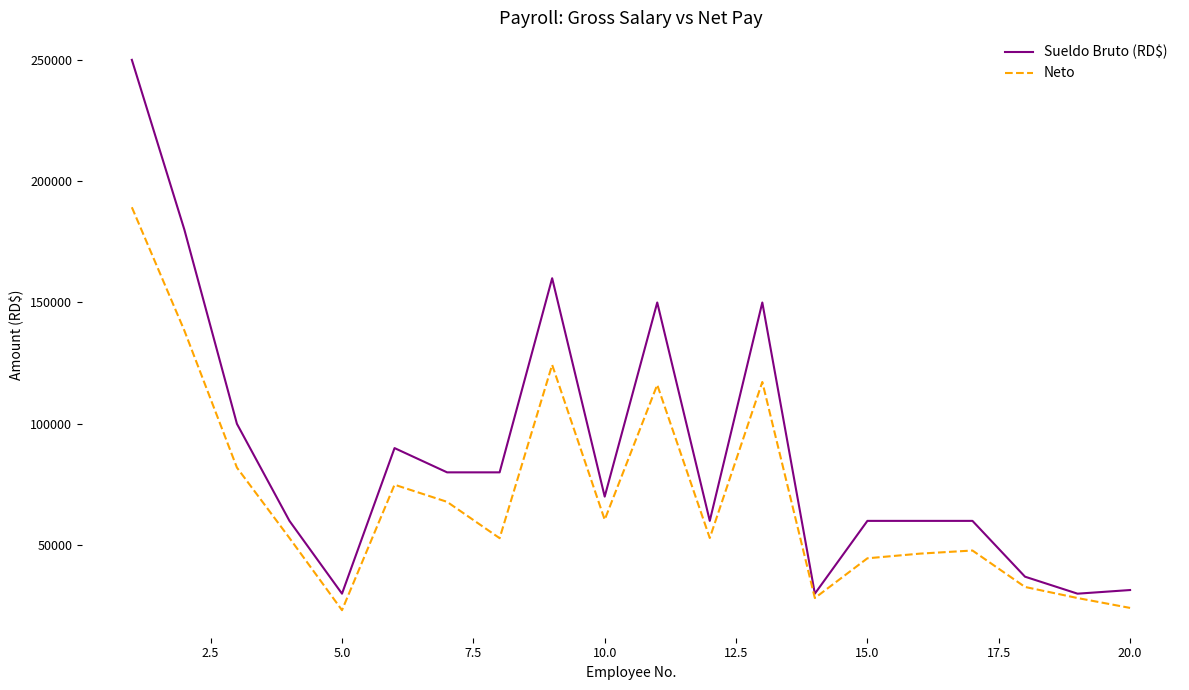

What is the sum of all Sueldo Bruto (RD$) values?

1768500.0